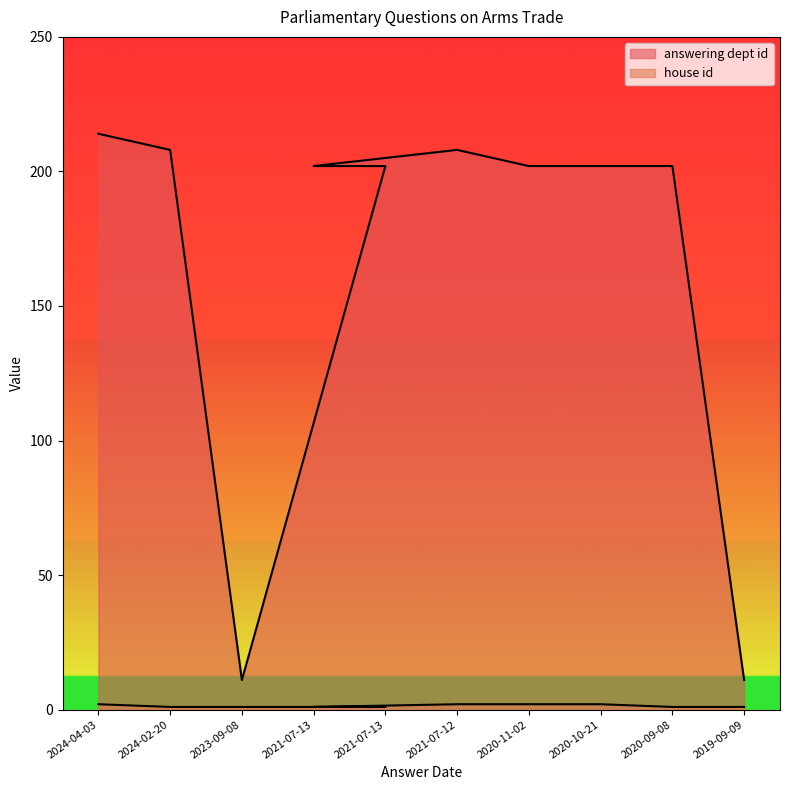

What is the greatest value displayed?

214